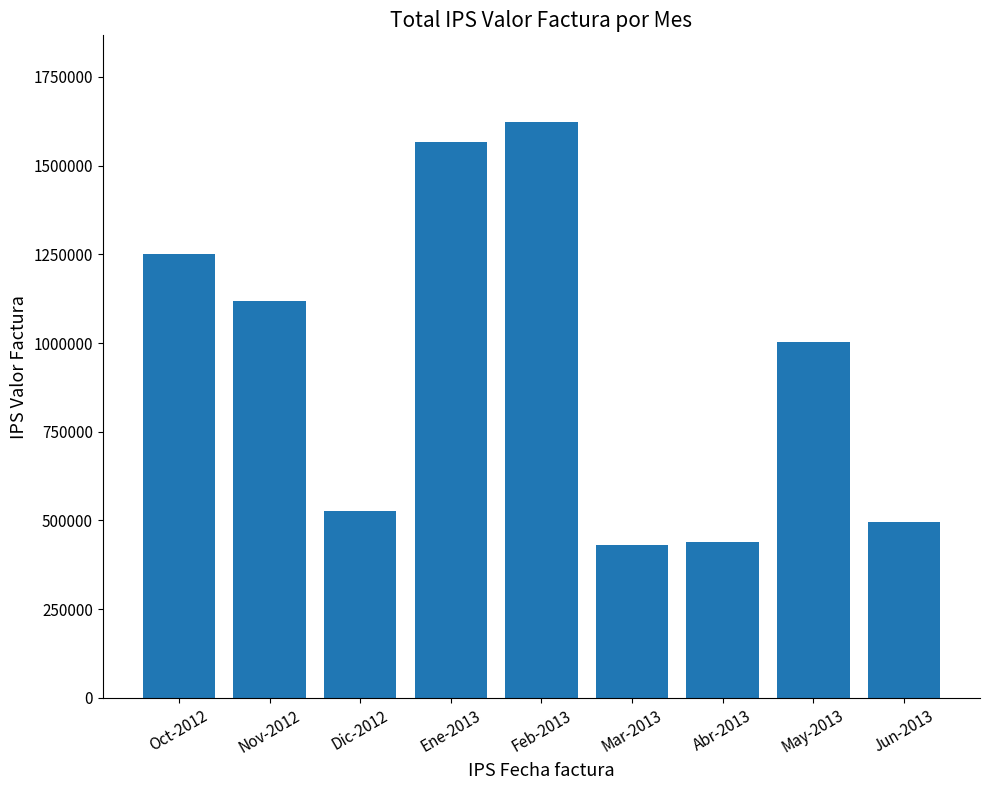

Which category has the highest value across all series?

Feb-2013